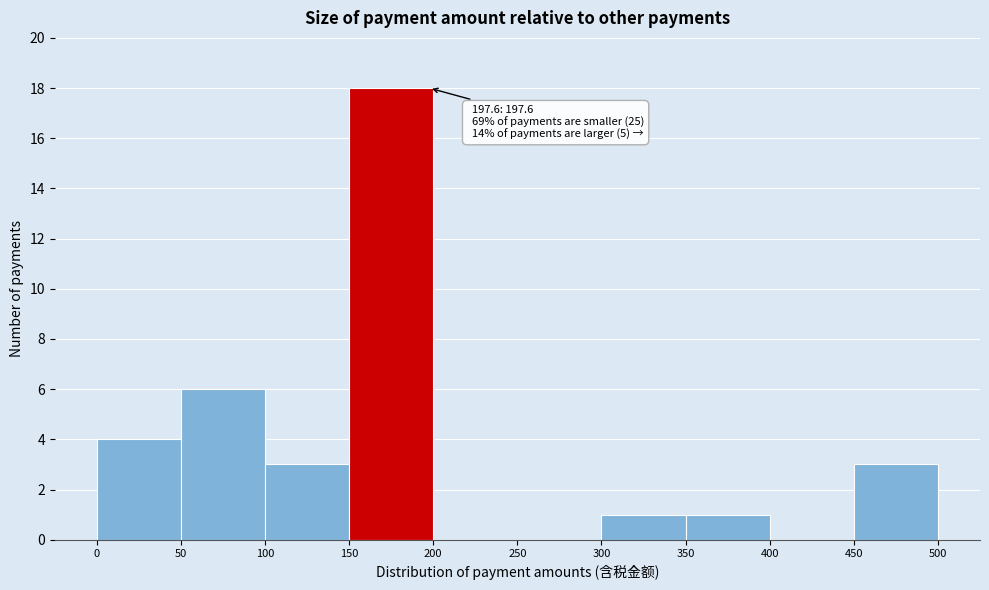

Which range on the x-axis has the tallest bar?

150 to 200